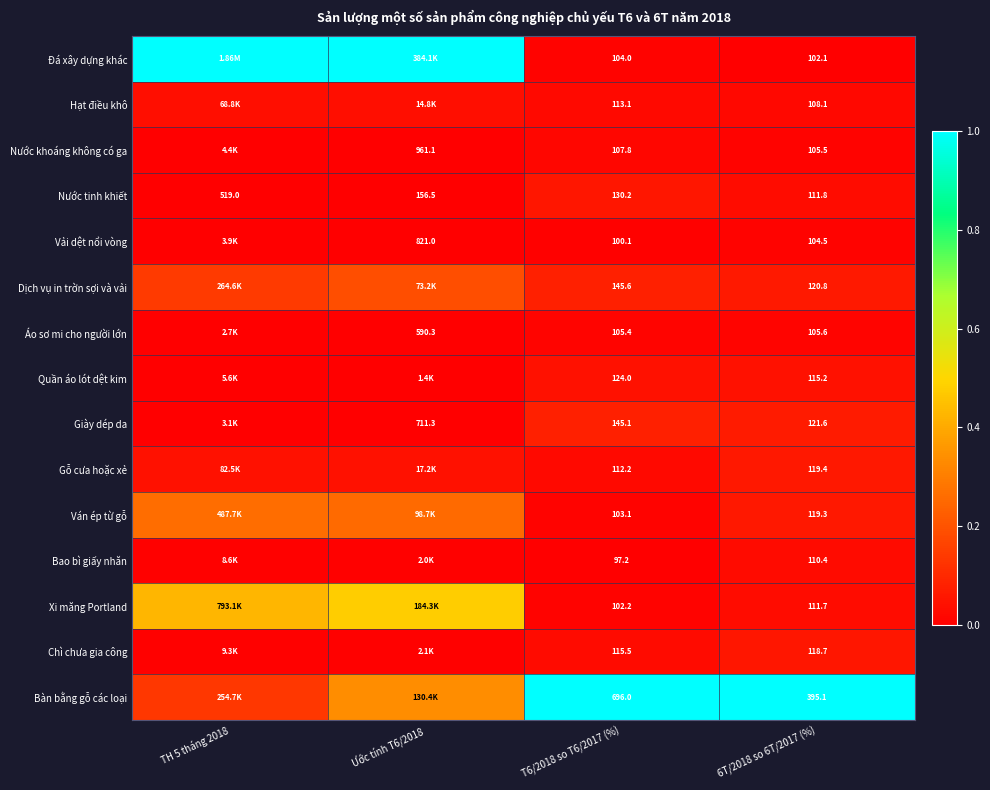

At T6/2018 so T6/2017 (%), list the series in order from largest to smallest.

Bàn bằng gỗ các loại, Dịch vụ in trờn sợi và vải, Giày dép da, Nước tinh khiết, Quần áo lót dệt kim, Chì chưa gia công, Hạt điều khô, Gỗ cưa hoặc xẻ, Nước khoáng không có ga, Áo sơ mi cho người lớn, Đá xây dựng khác, Ván ép từ gỗ, Xi măng Portland, Vải dệt nổi vòng, Bao bì giấy nhăn